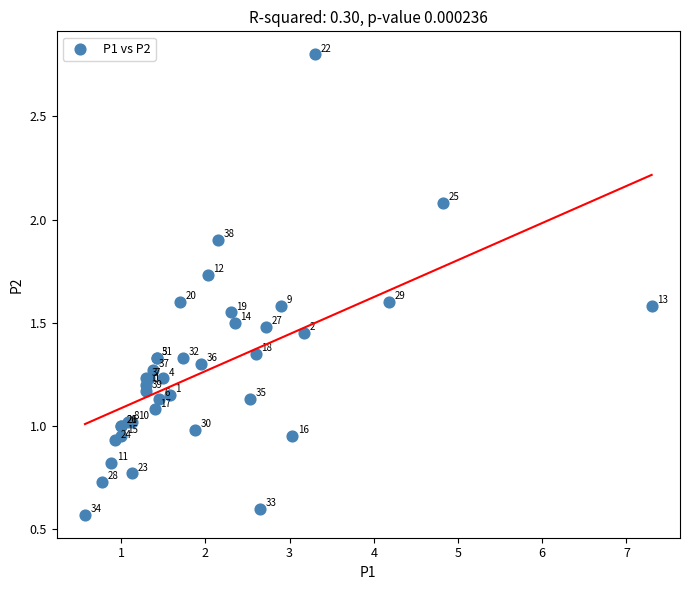

What Y value in the scatter plot is closest to 1?

1.0